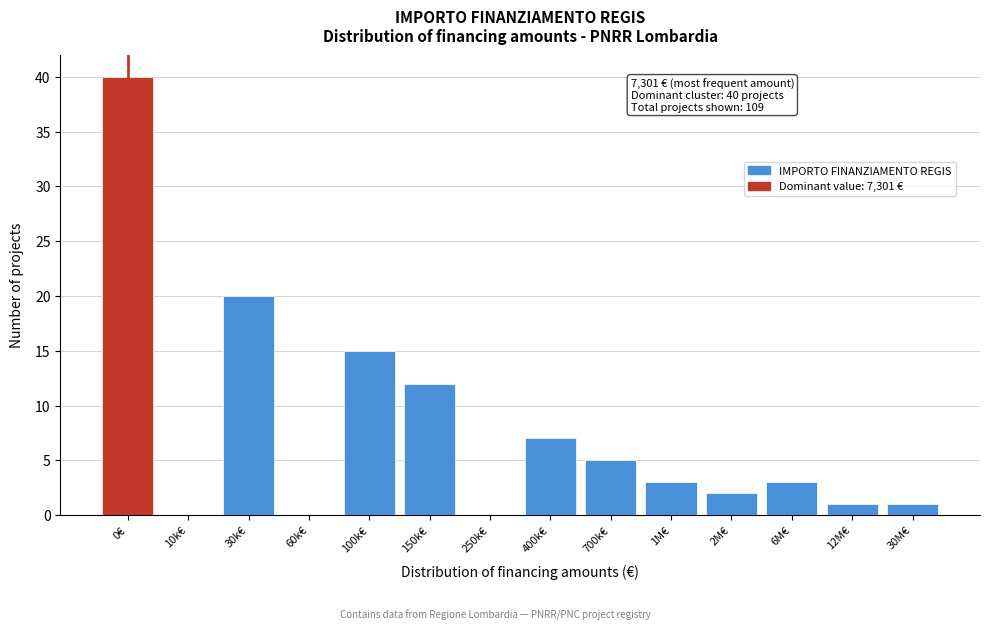

Reading left to right, list all the values displayed in this chart.

0€=40	10k€=0	30k€=20	60k€=0	100k€=15	150k€=12	250k€=0	400k€=7	700k€=5	1M€=3	2M€=2	6M€=3	12M€=1	30M€=1